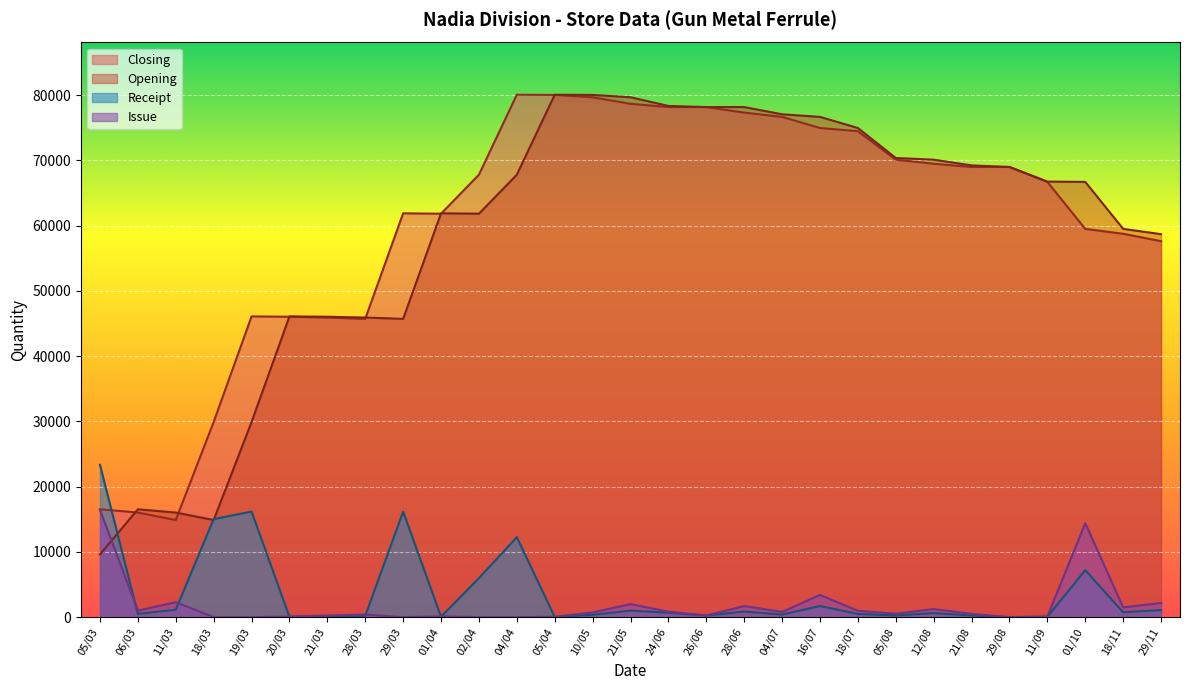

At which label is Issue closest to 8214?

16/07